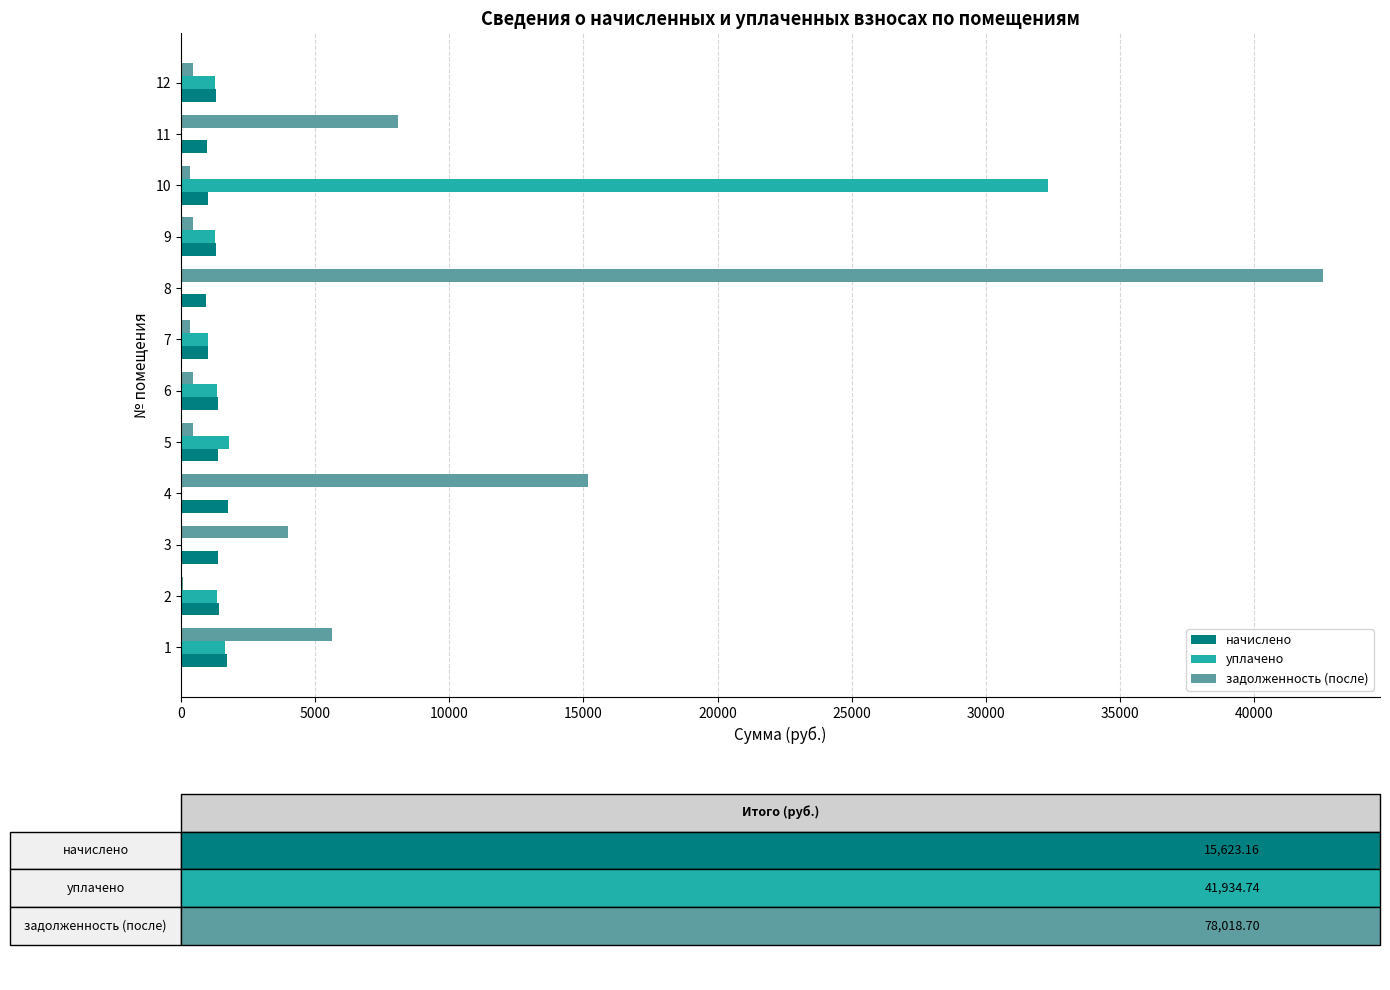

At which category is the sum across all series the highest?

8